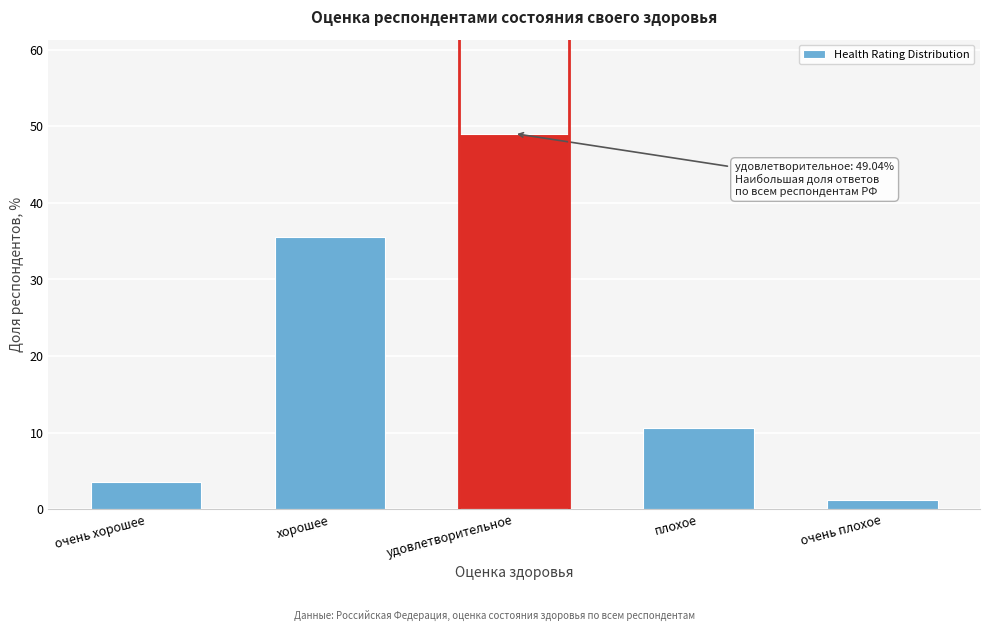

Reading right to left, transcribe all the data shown in this chart.

1.2	10.7	49.0	35.6	3.5